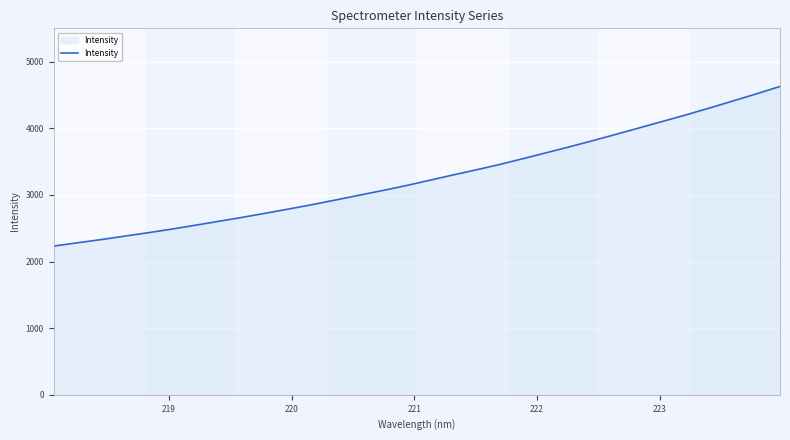

True or false: there are more than 2 points higher than both neighbors.

False